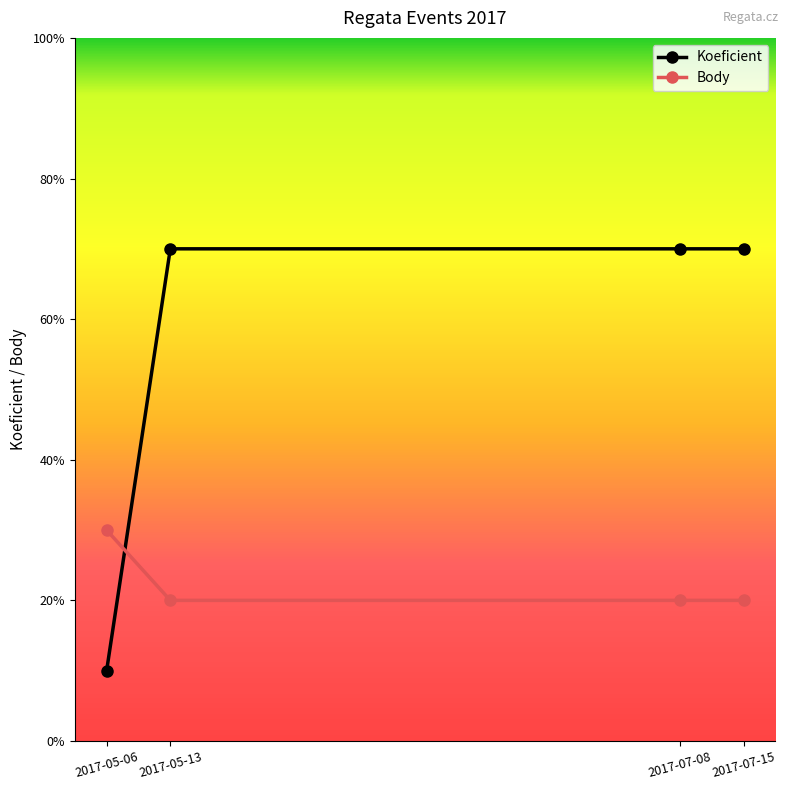

The Koeficient series shows 7 at 2017-07-08. True or false?

True